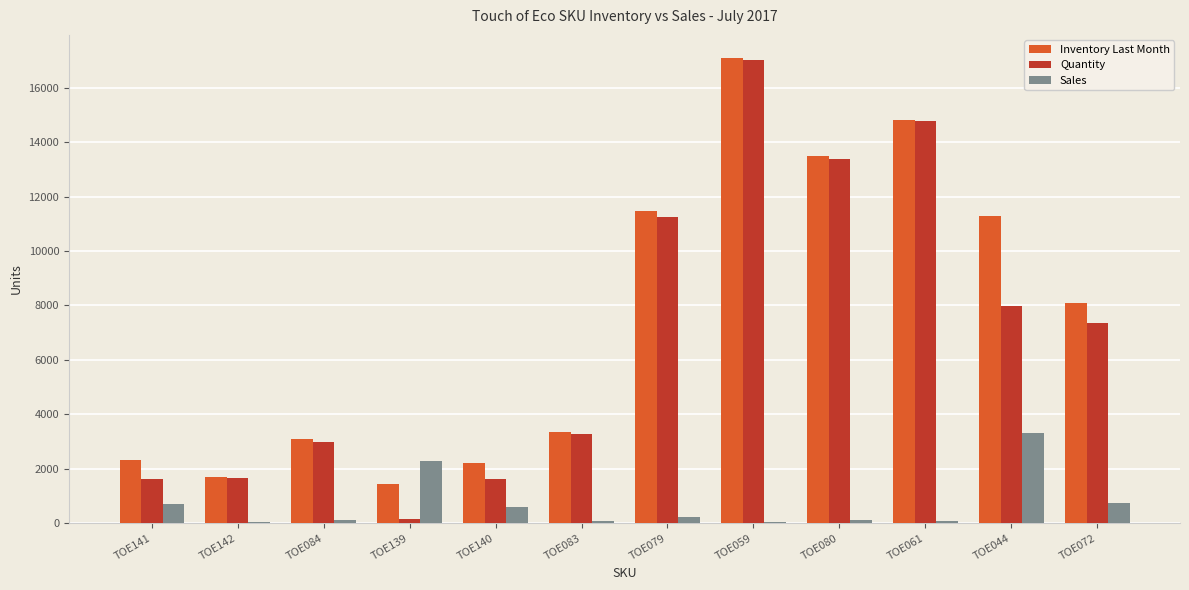

Count the number of categories in the chart.

12